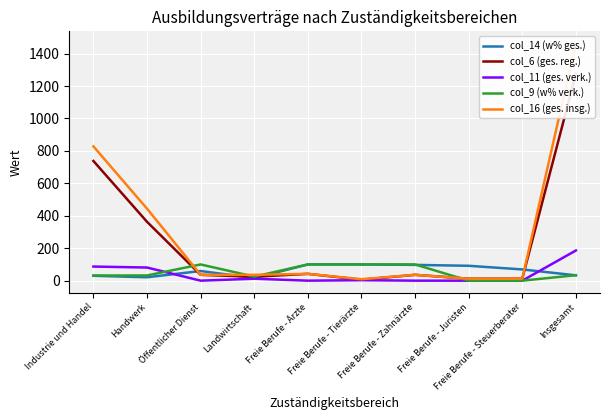

True or false: col_6 (ges. reg.) and col_11 (ges. verk.) cross at least once.

False